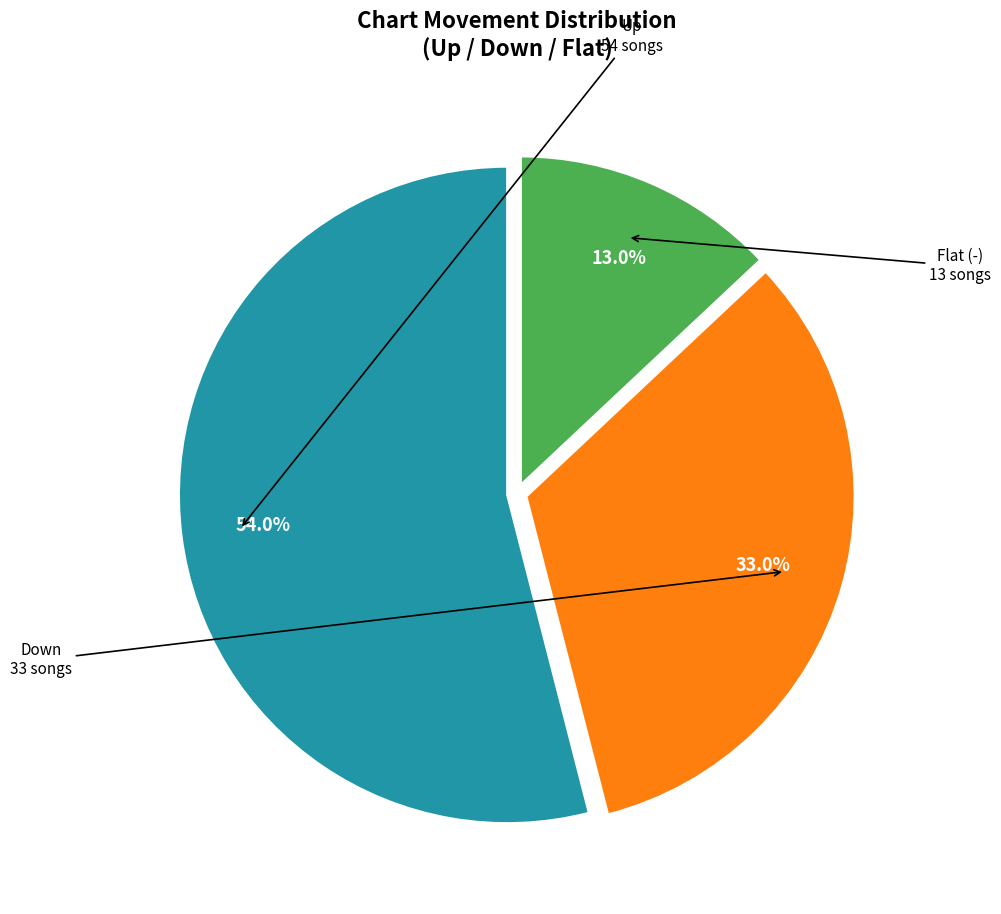

Is there a majority slice in this chart?

Yes